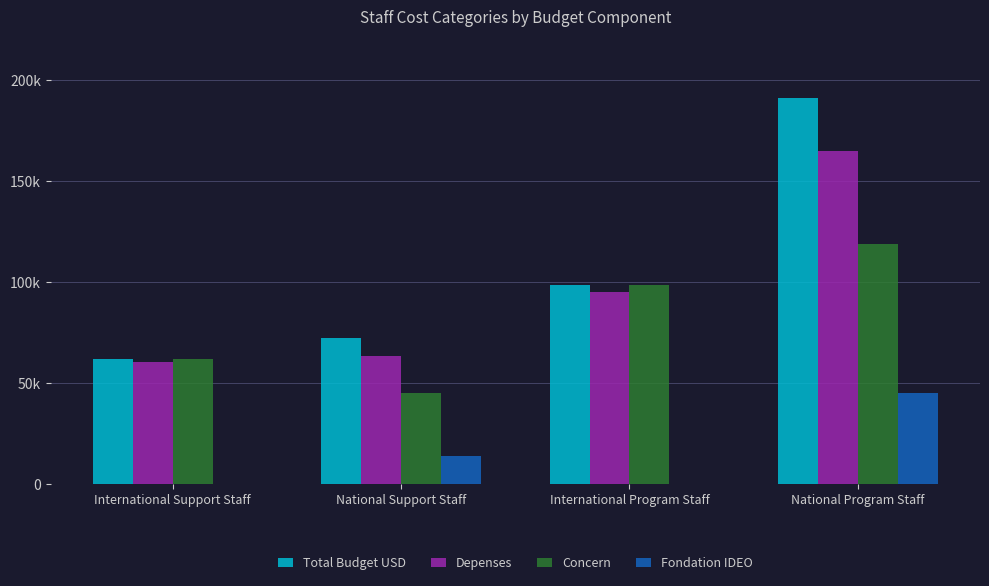

Reading left to right, extract all data points from this chart.

Total Budget USD: 62095.0	72402.2	98380.5	190886.6
Depenses: 60263.8	63472.8	95088.2	165005.4
Concern: 62095.0	45402.2	98380.5	118886.6
Fondation IDEO: 0.0	14040.0	0.0	45000.0